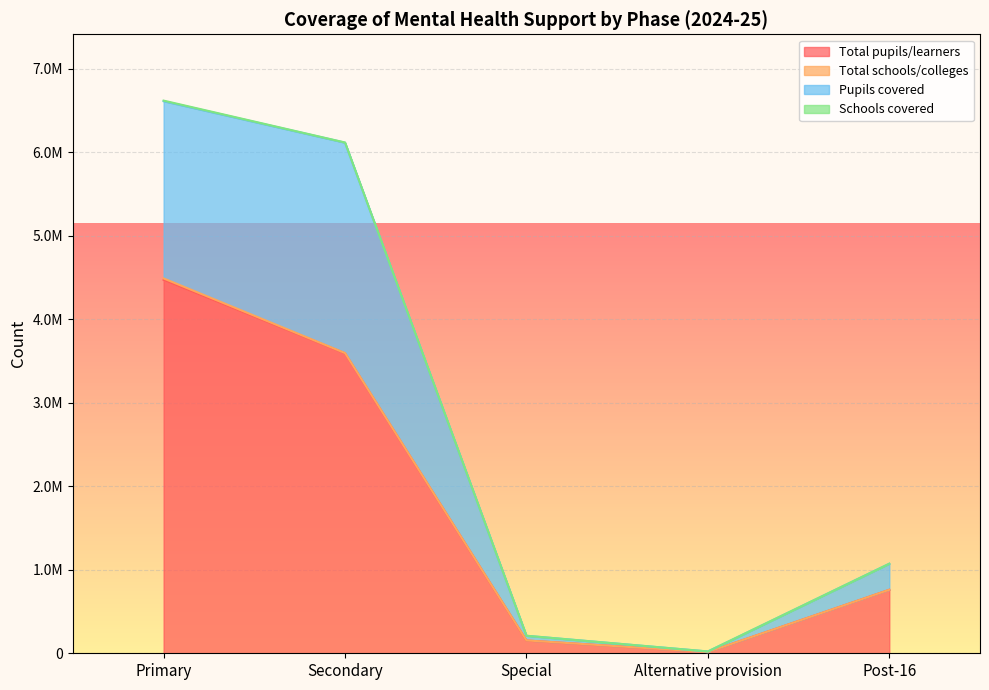

What is the difference between the maximum and second lowest values in the Pupils covered series?

6402515